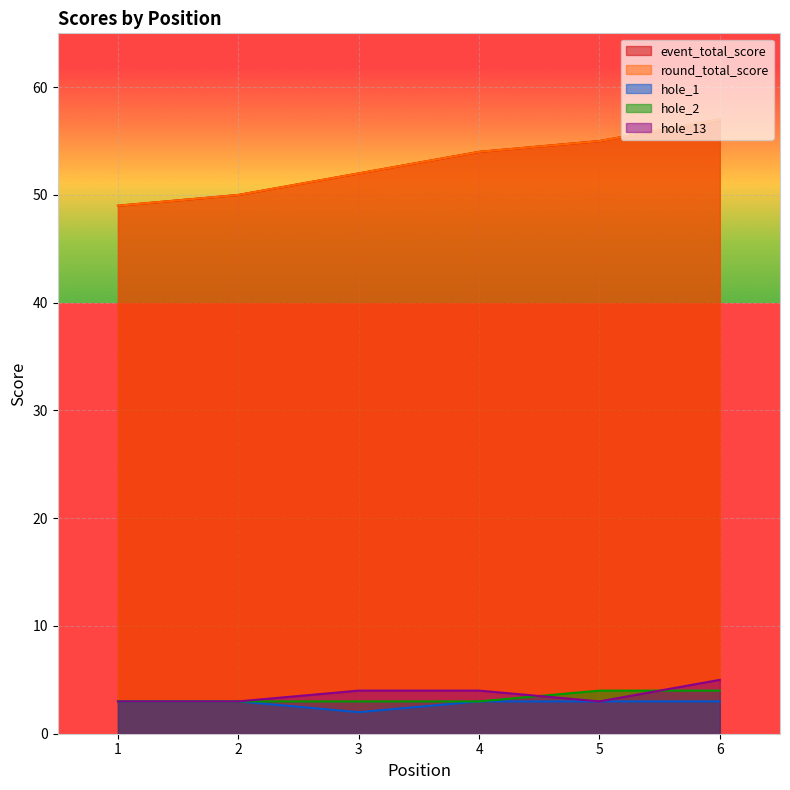

Between 4 and 5, which series saw the biggest shift?

event_total_score